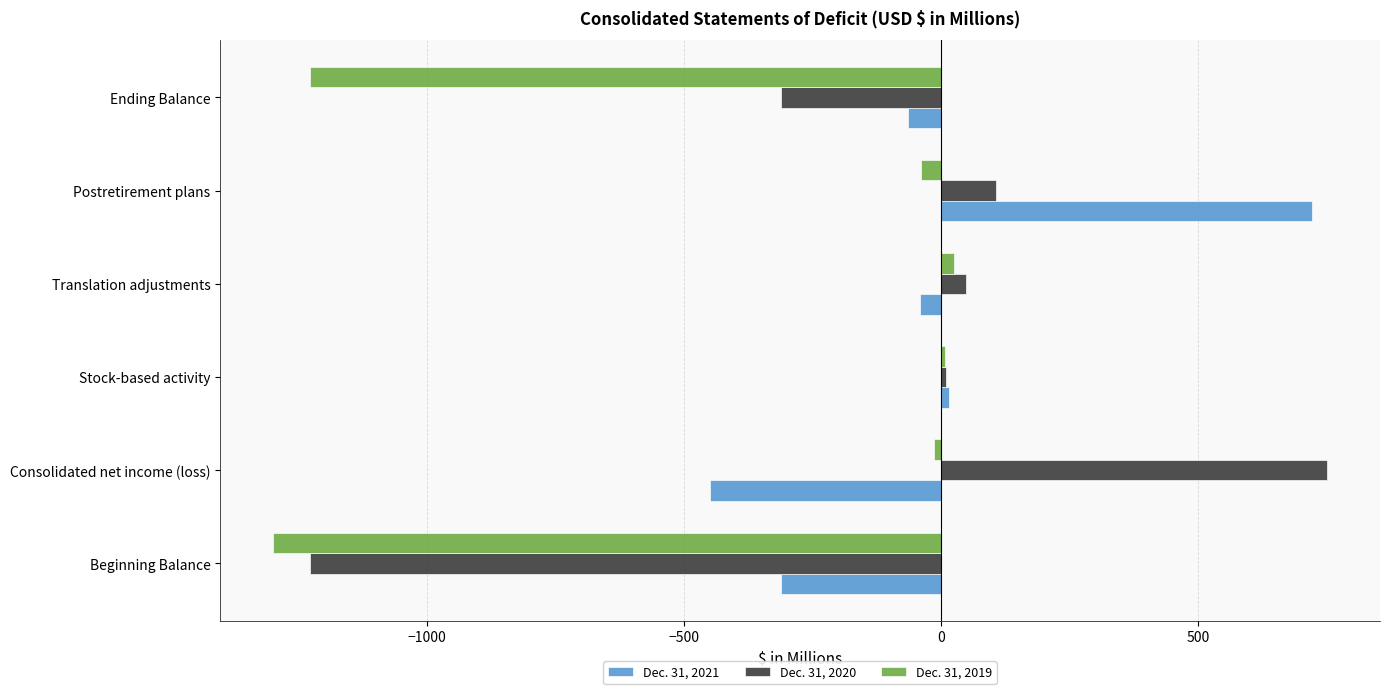

What is the difference between the second highest and second lowest values in the Dec. 31, 2021 series?

328.3